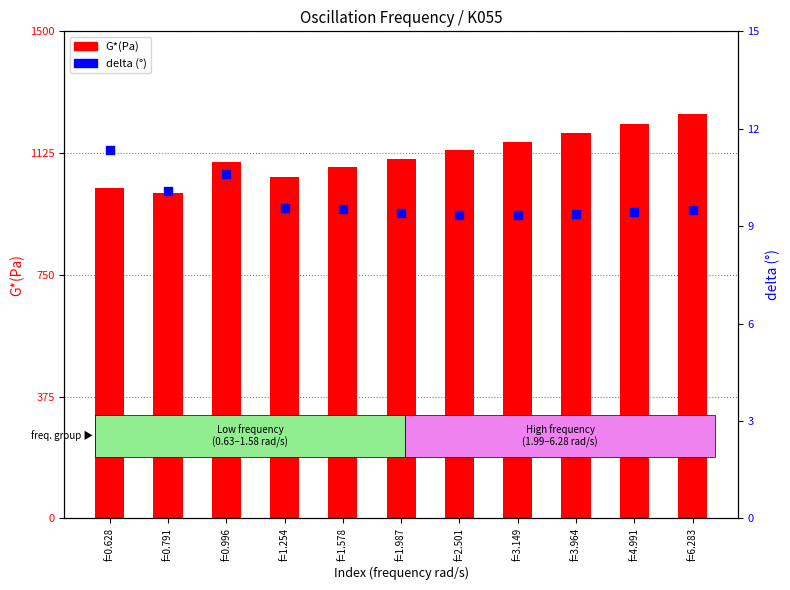

At which category is the sum across all series the highest?

f=6.283